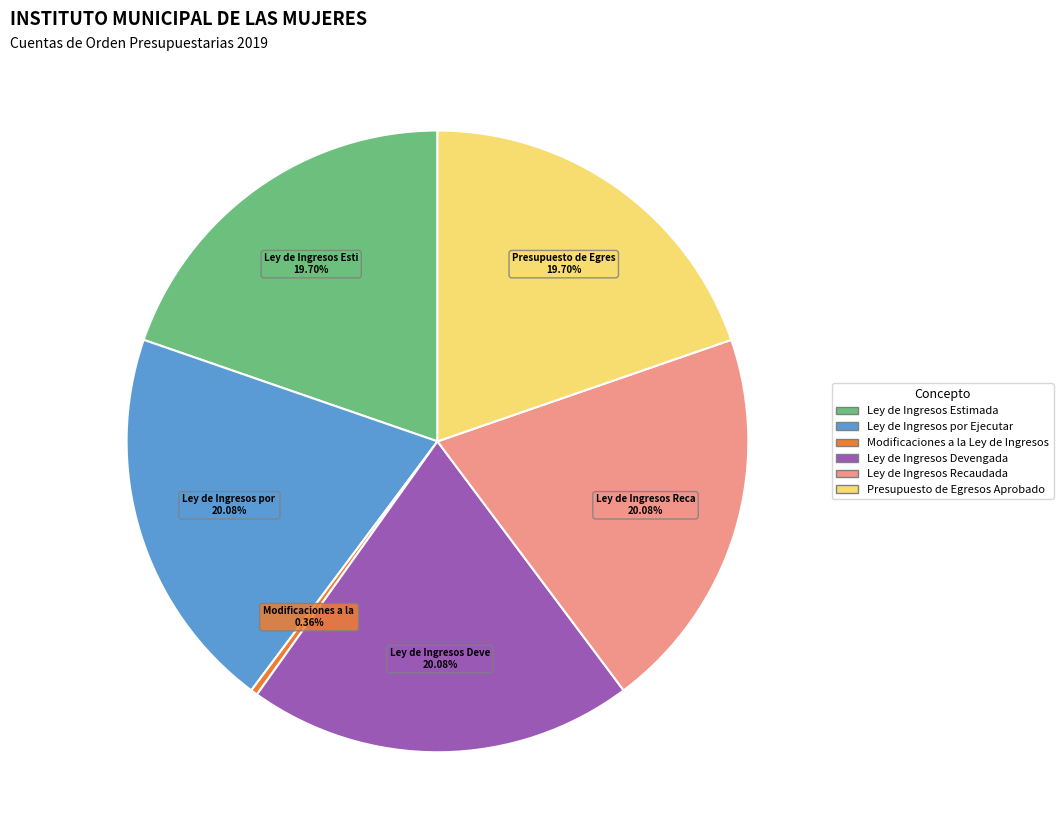

Which slice is the smallest?

Modificaciones a la Ley de Ingresos